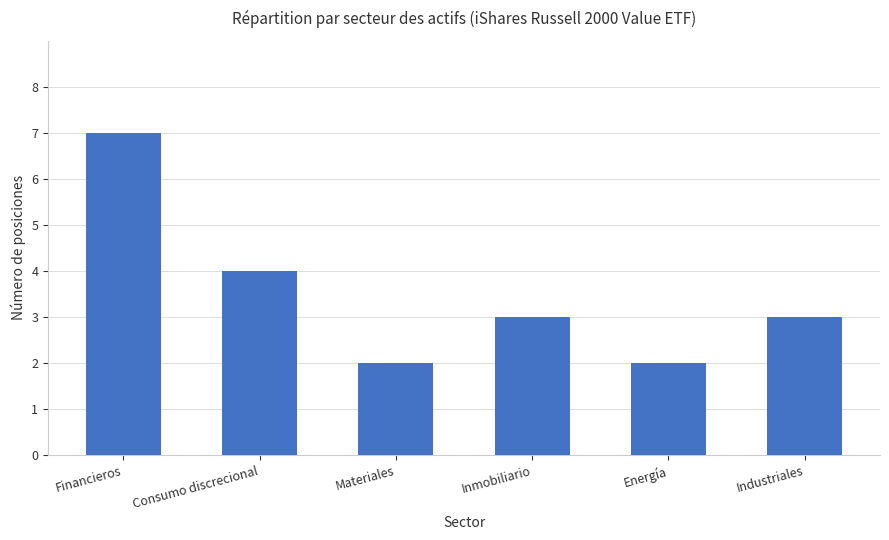

What is the change in value from Consumo discrecional to Materiales?

-2